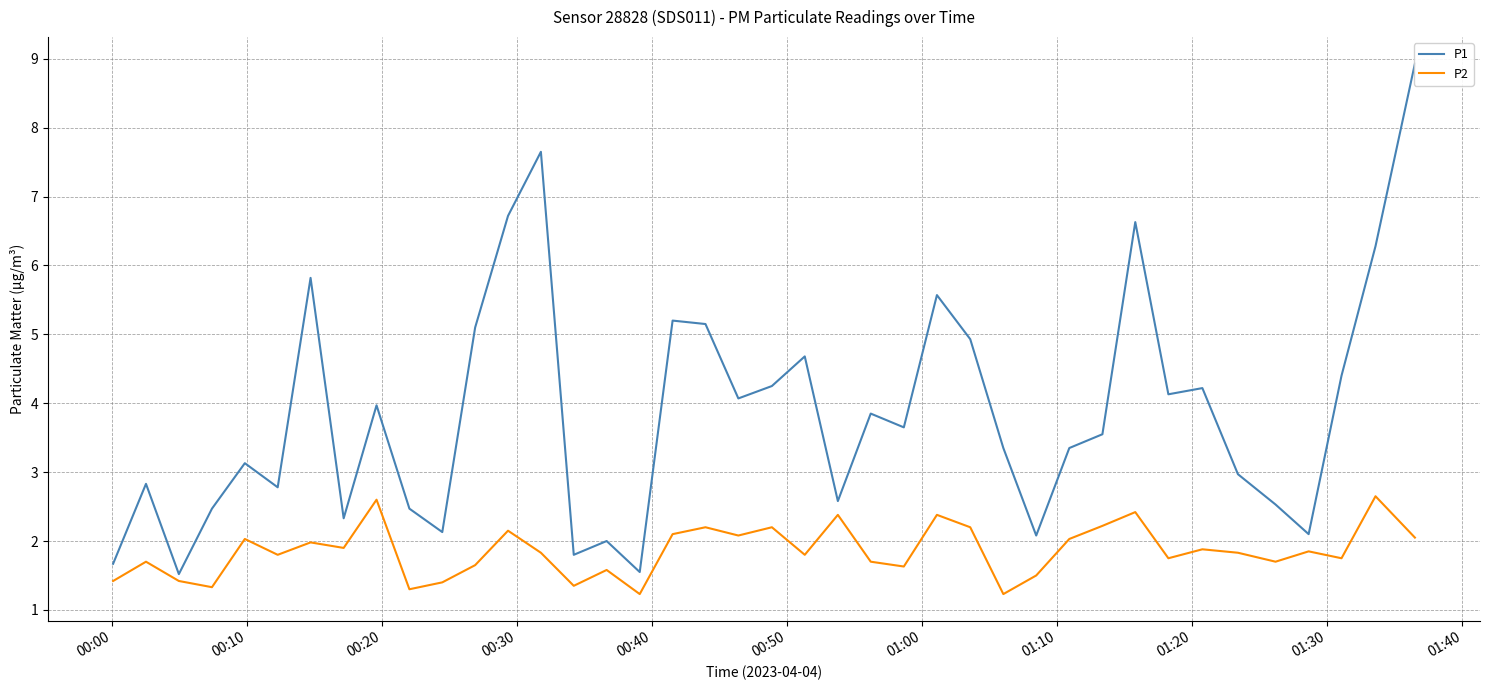

Is the value of P1 at 27 greater than the value of P2 at 38?

Yes